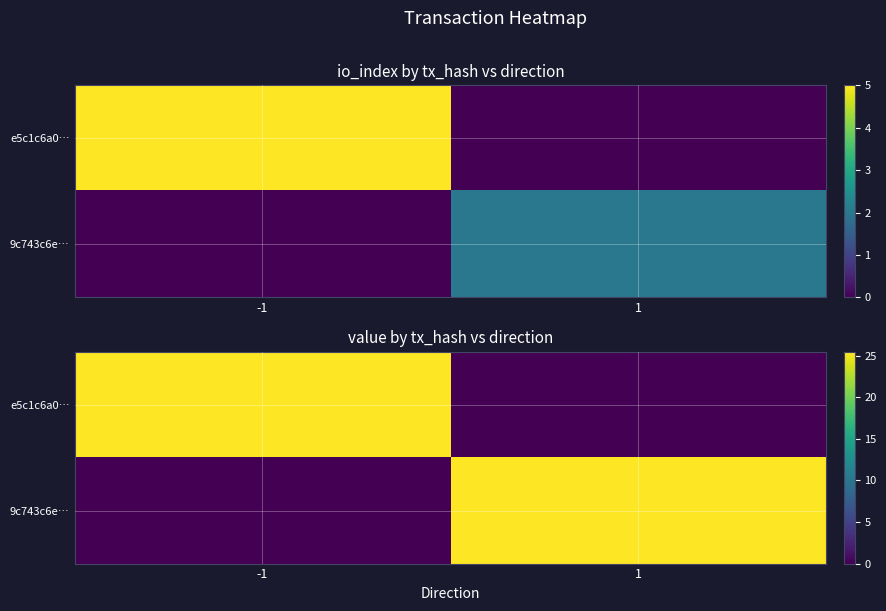

At which label does e5c1c6a0… reach its peak?

-1